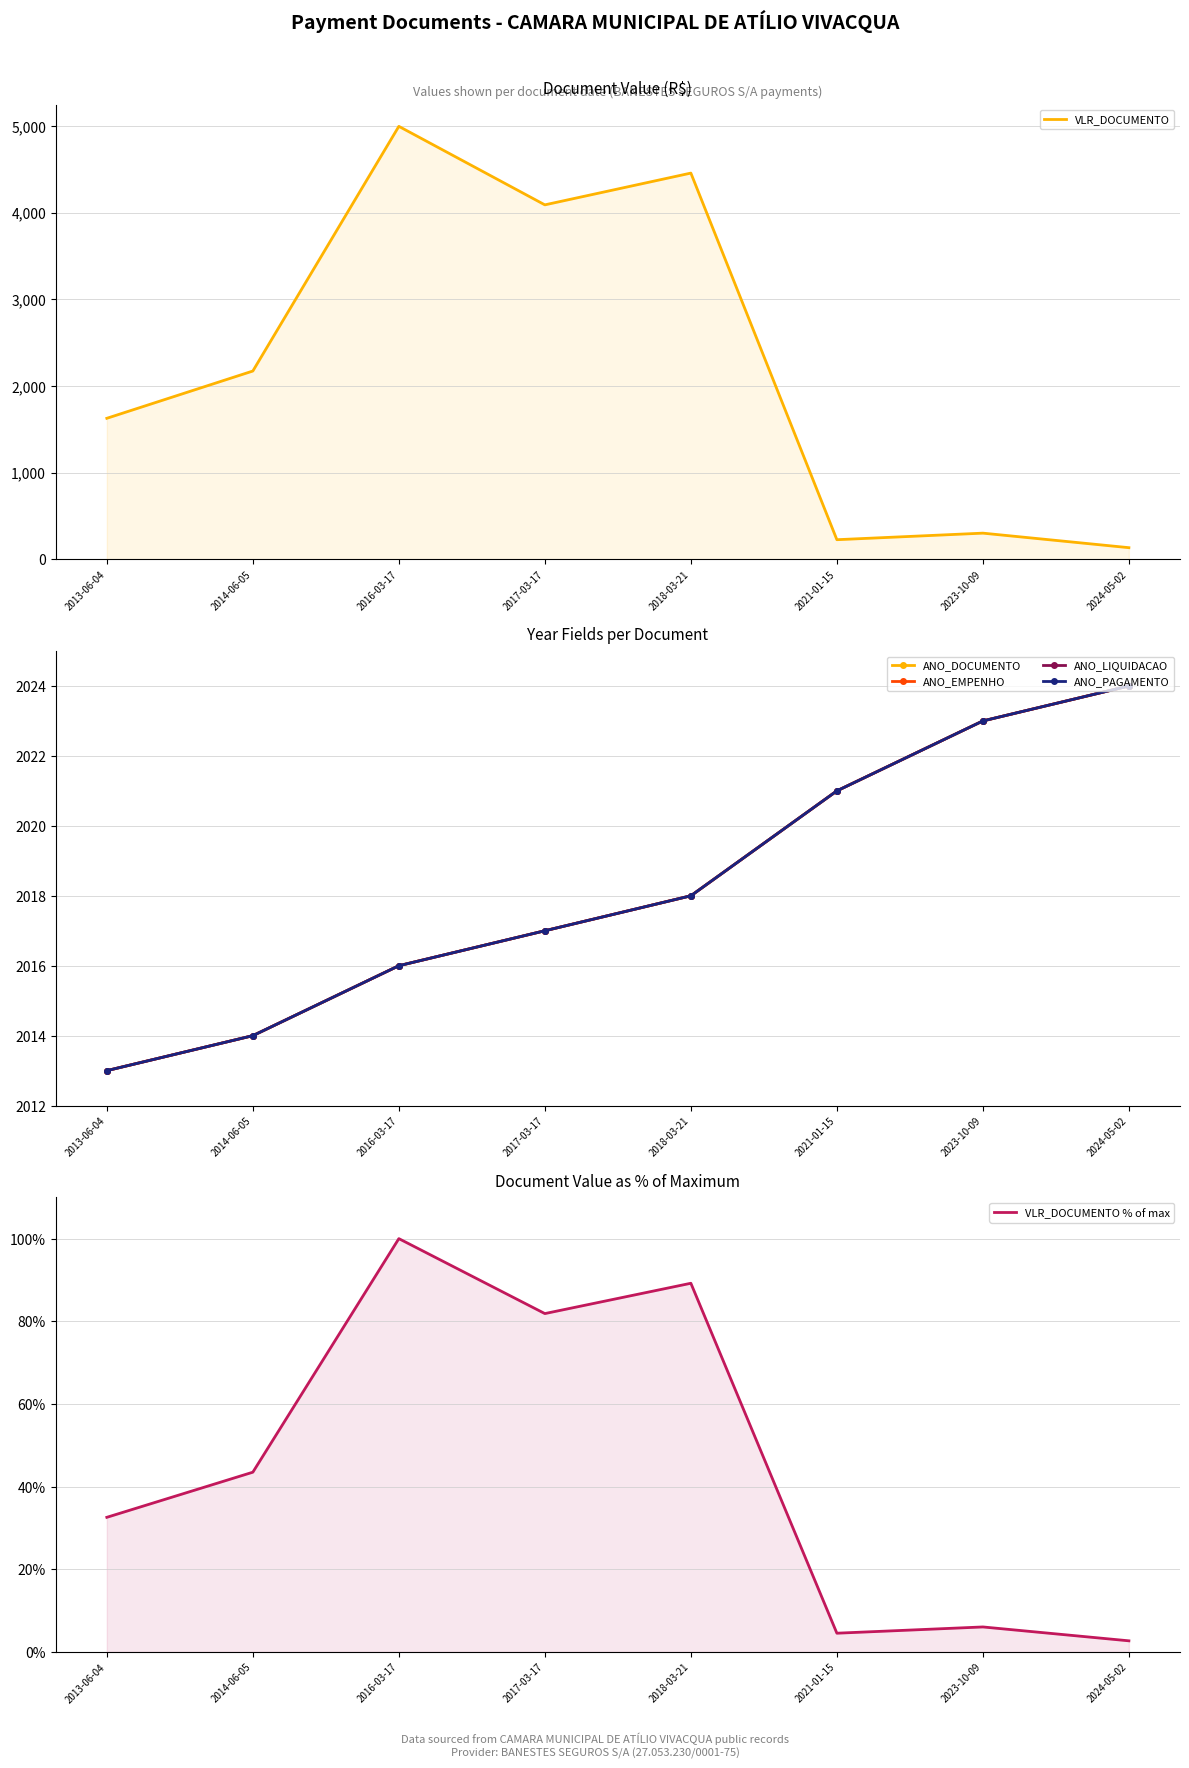

What is the smallest value displayed?

2.7